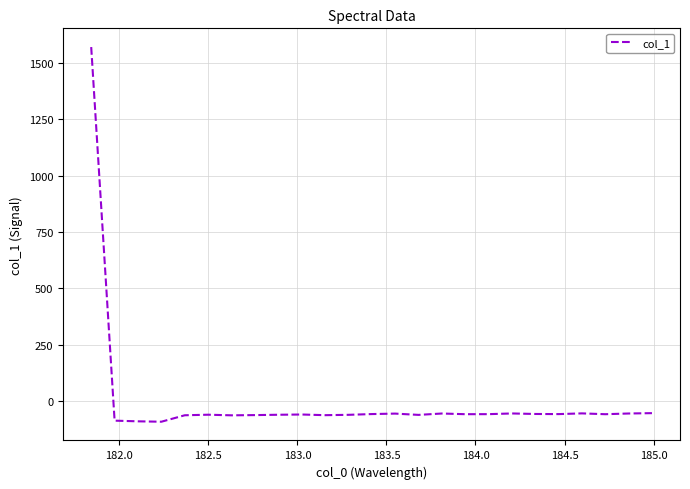

What is the difference between the maximum and minimum values?

1661.7